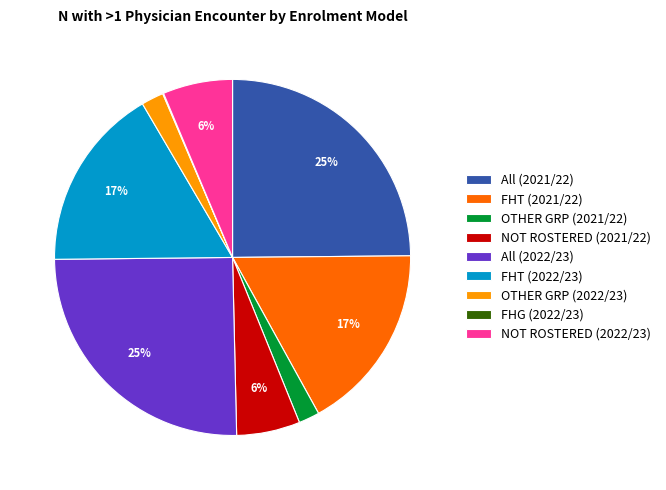

Is it true that All (2022/23) is 25% of the pie?

True